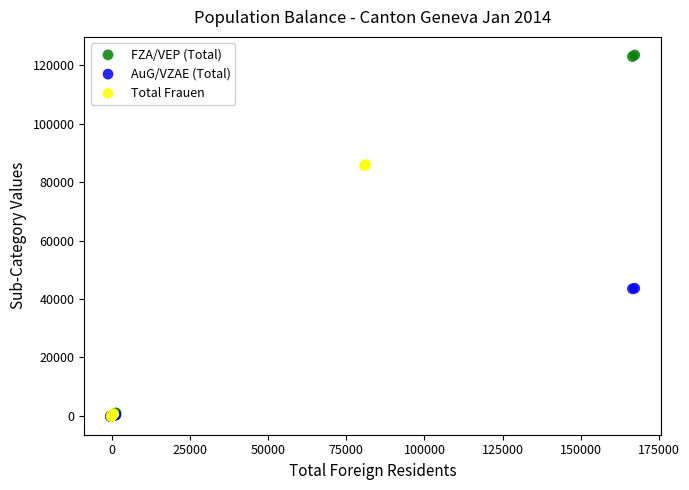

Which series reaches the maximum Y coordinate?

FZA/VEP (Total)